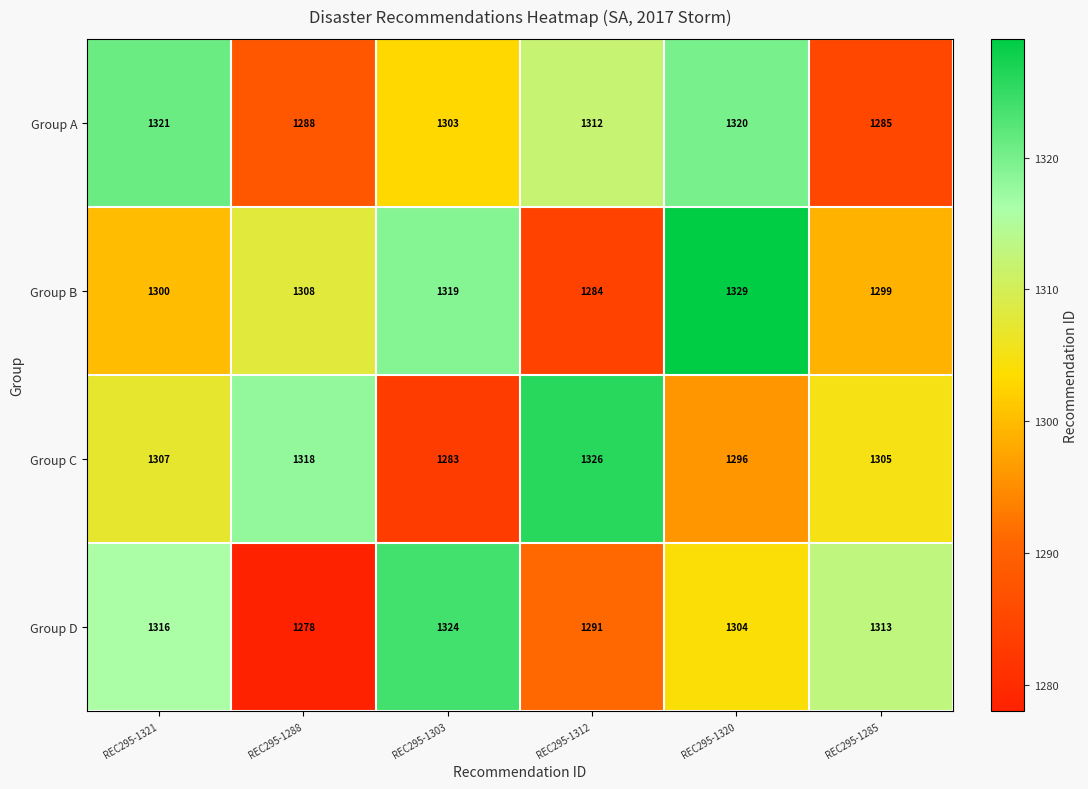

What is the greatest value displayed?

1329